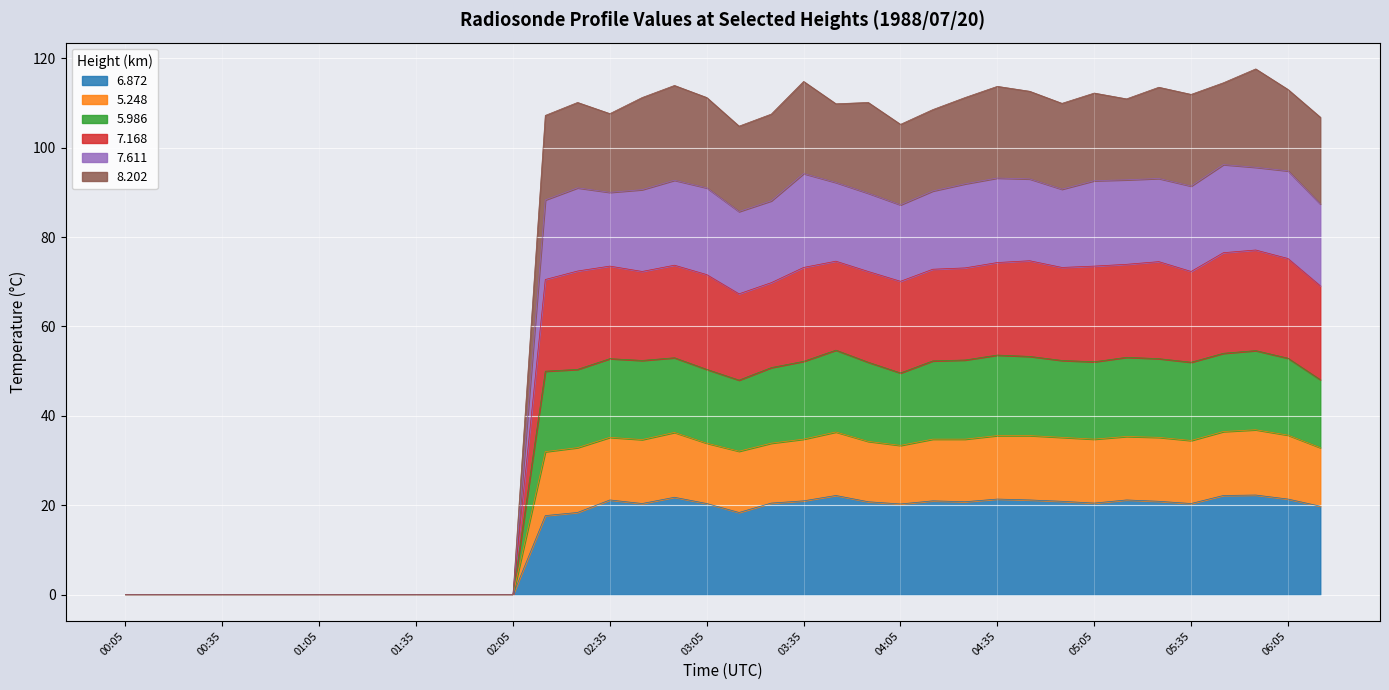

What is the total value across all series at 03:35?

114.8